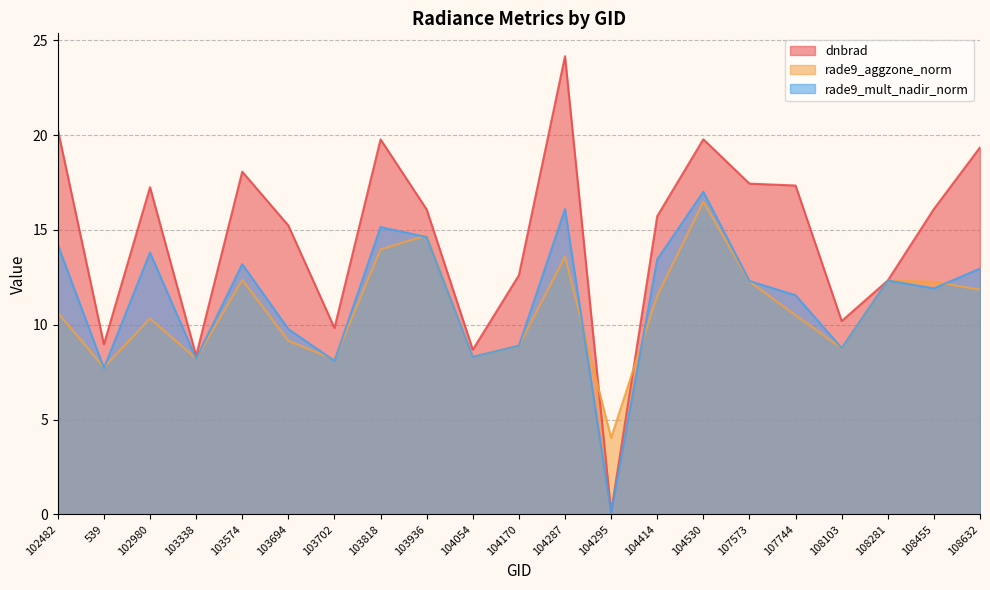

Between 103702 and 108103, which is larger?

108103